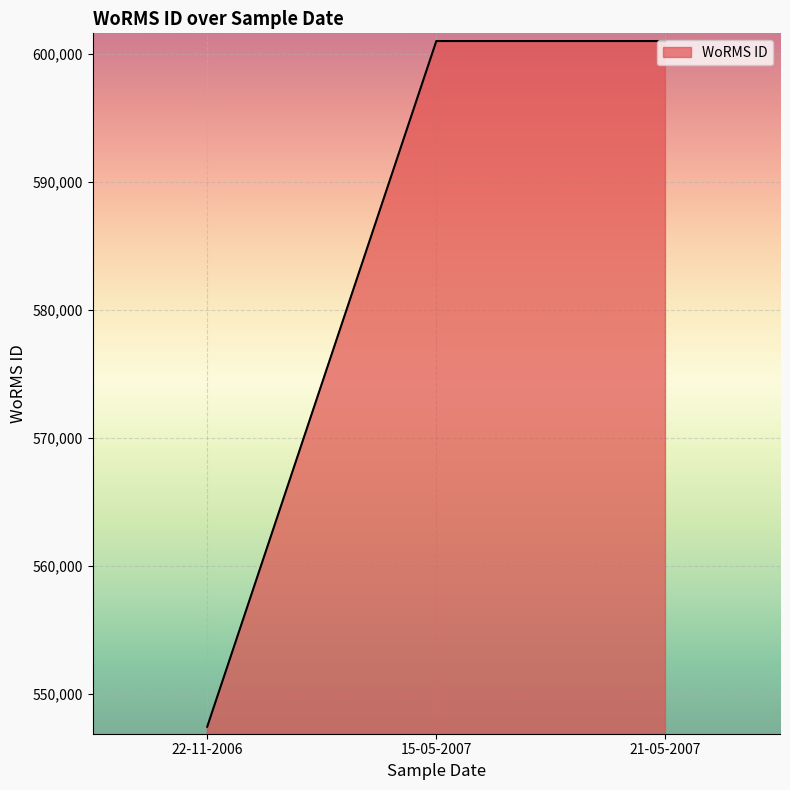

How many distinct data groups are displayed?

1